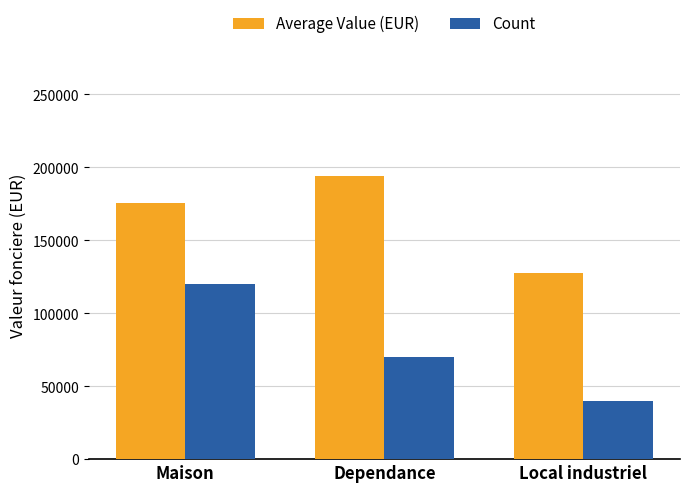

Is it true that Count equals 40000.0 at Local industriel?

True